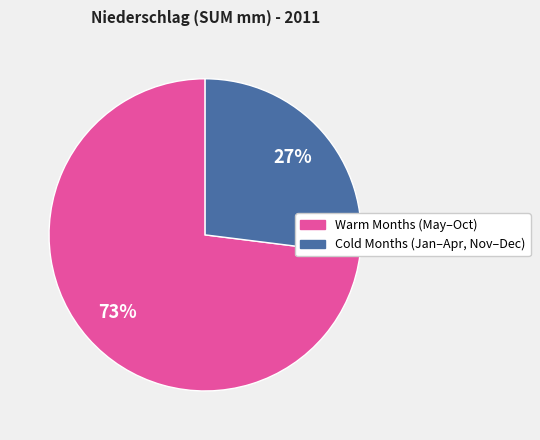

Does any single category account for the majority?

Yes